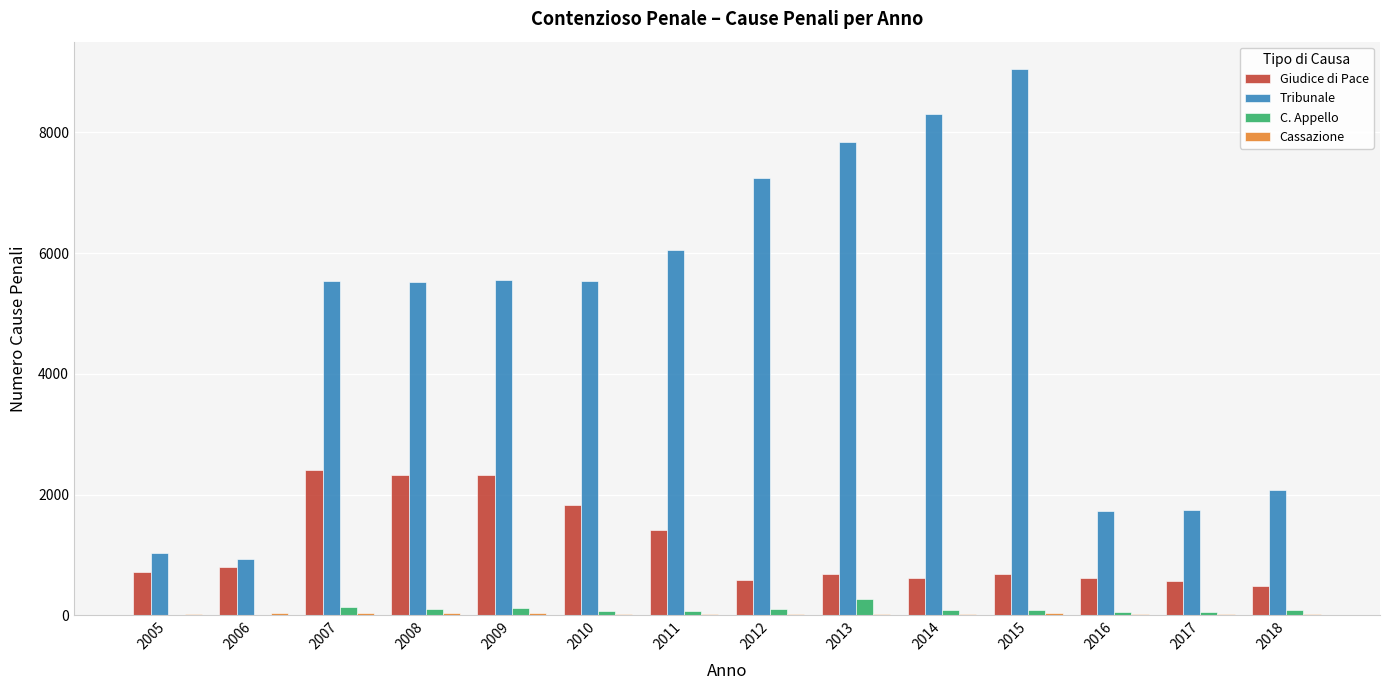

What is the total value across all series at 2014?

9041